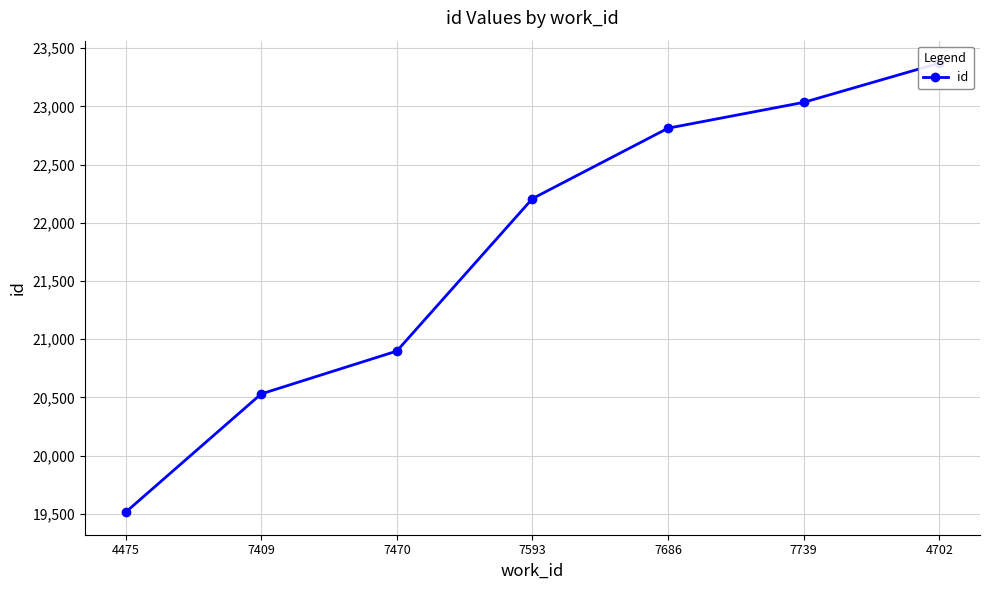

What is the label of the 2nd point from the right?

7739